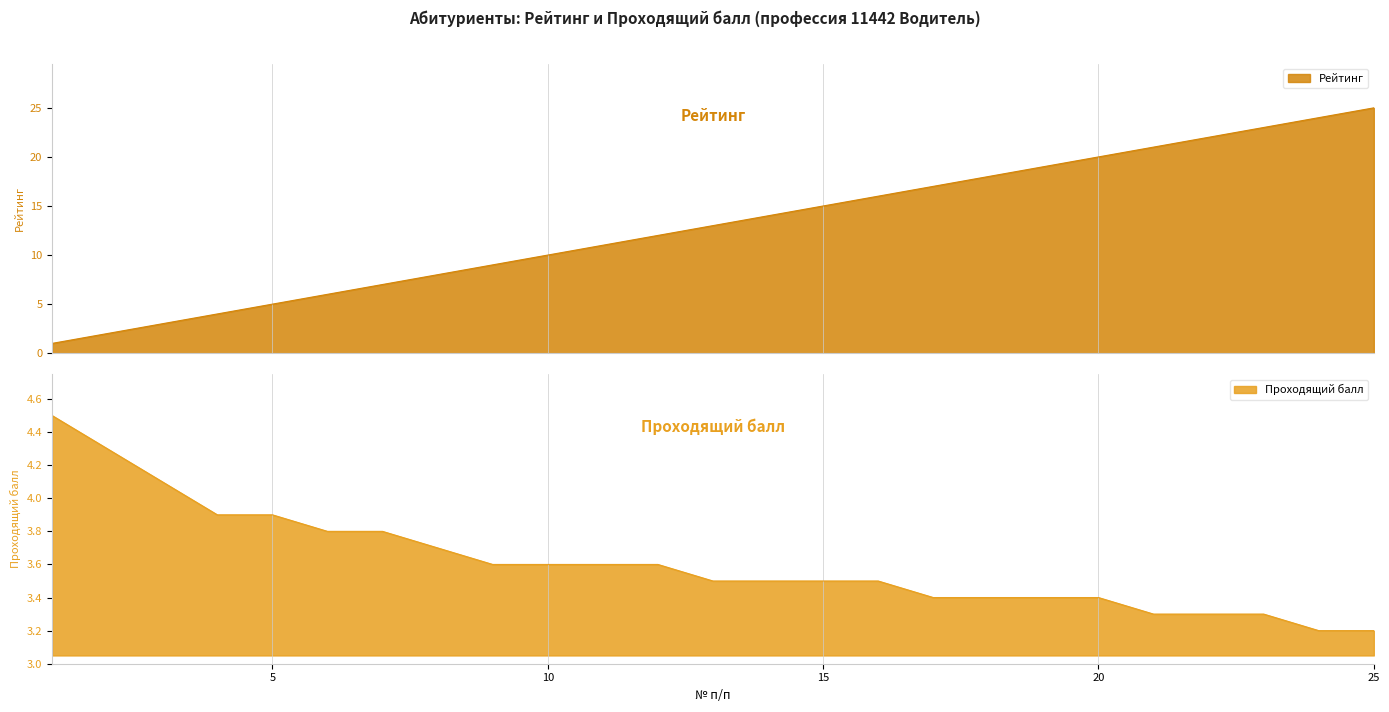

Reading right to left, extract all data points from this chart.

Рейтинг: 25=25.0	24=24.0	23=23.0	22=22.0	21=21.0	20=20.0	19=19.0	18=18.0	17=17.0	16=16.0	15=15.0	14=14.0	13=13.0	12=12.0	11=11.0	10=10.0	9=9.0	8=8.0	7=7.0	6=6.0	5=5.0	4=4.0	3=3.0	2=2.0	1=1.0
Проходящий балл: 25=3.2	24=3.2	23=3.3	22=3.3	21=3.3	20=3.4	19=3.4	18=3.4	17=3.4	16=3.5	15=3.5	14=3.5	13=3.5	12=3.6	11=3.6	10=3.6	9=3.6	8=3.7	7=3.8	6=3.8	5=3.9	4=3.9	3=4.1	2=4.3	1=4.5